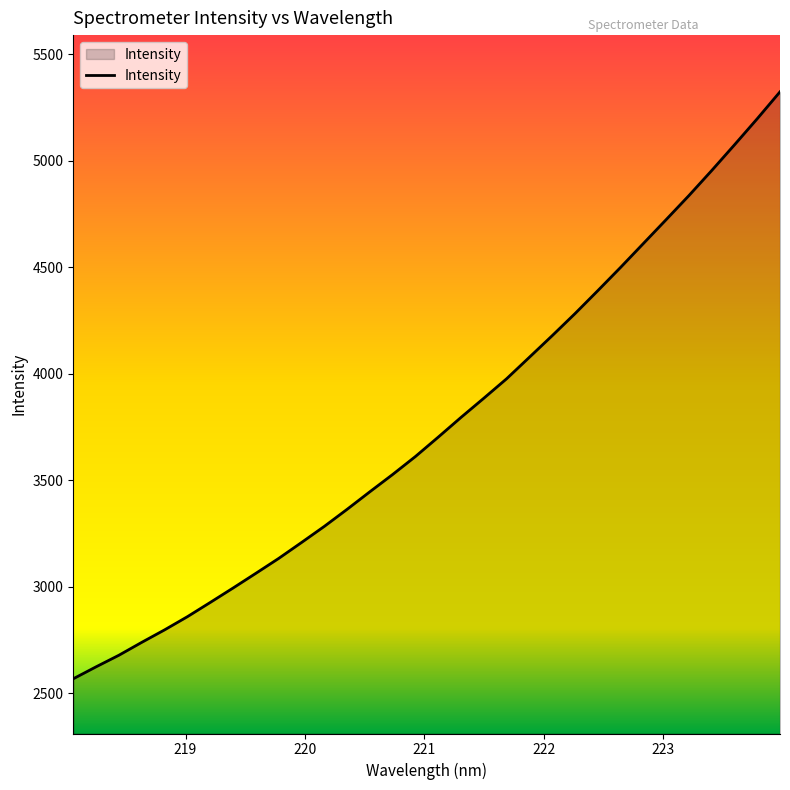

What is the smallest value displayed?

2568.3